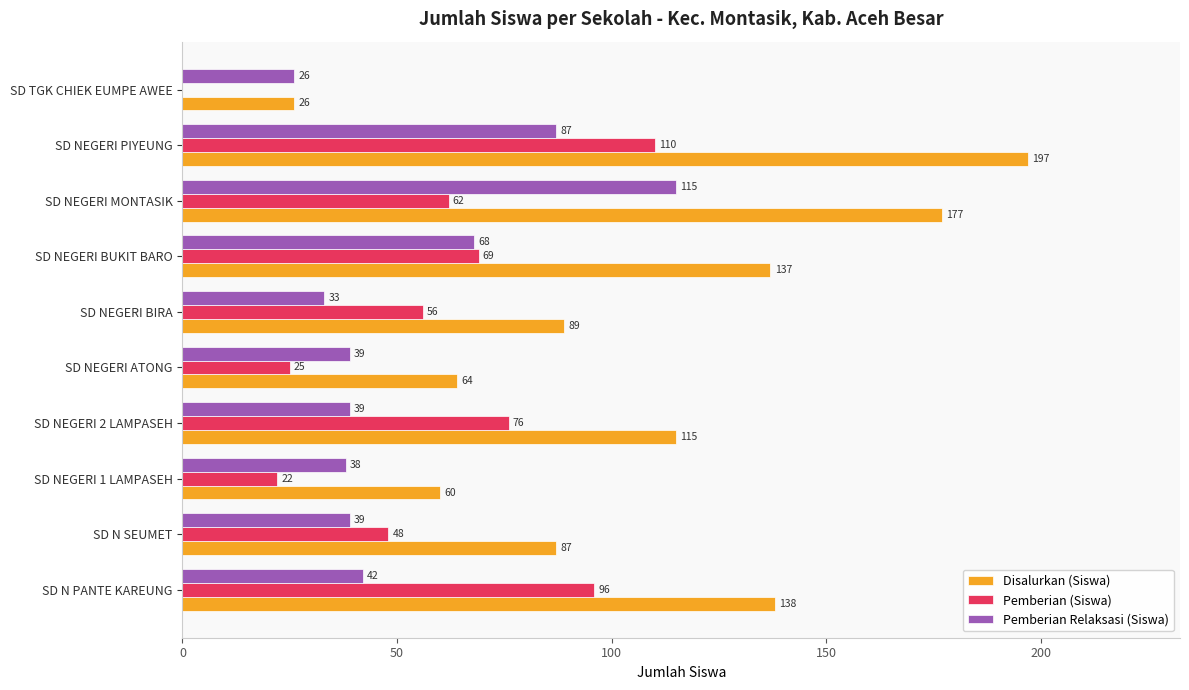

Count the number of categories in the chart.

10